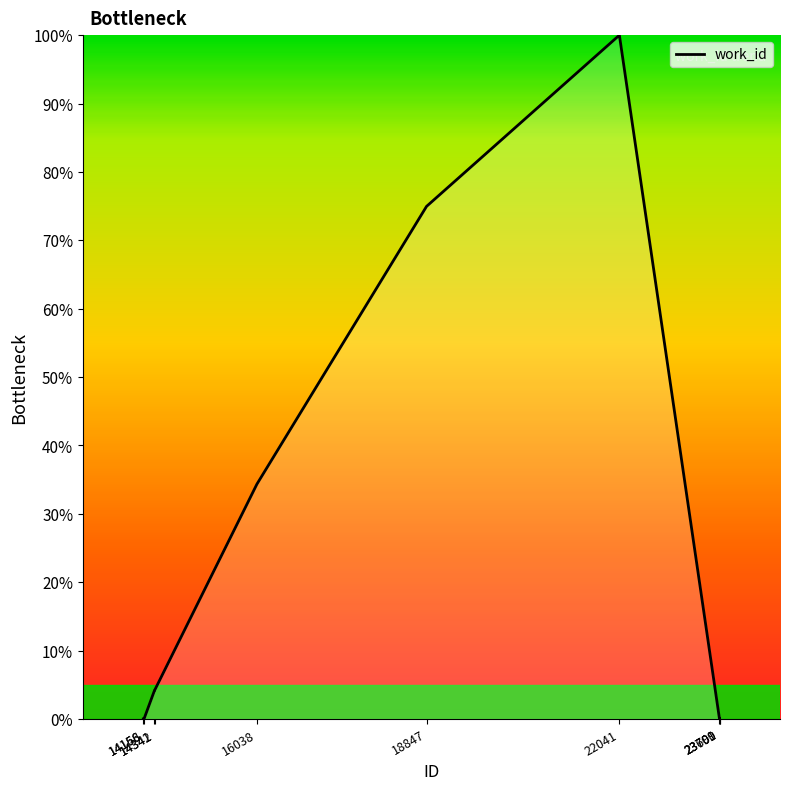

Reading left to right, extract all data points from this chart.

0.0	0.0	4.2	4.2	34.3	75.0	100.0	0.0	0.0	0.0